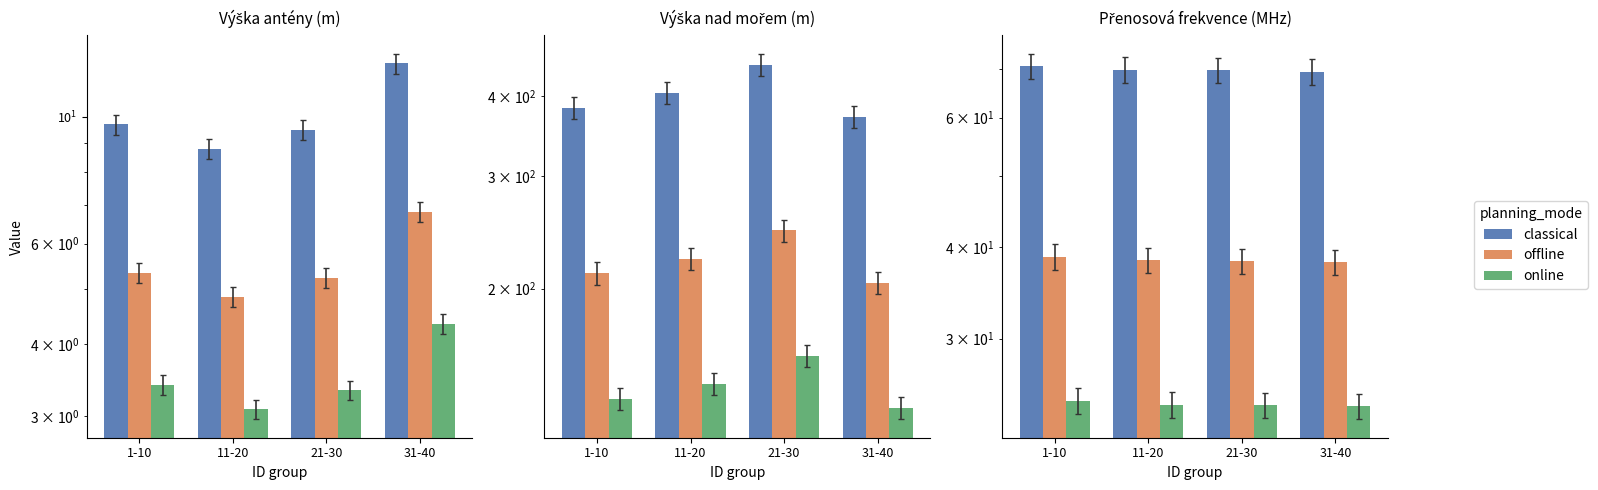

Where is classical nearest to the value 69?

31-40